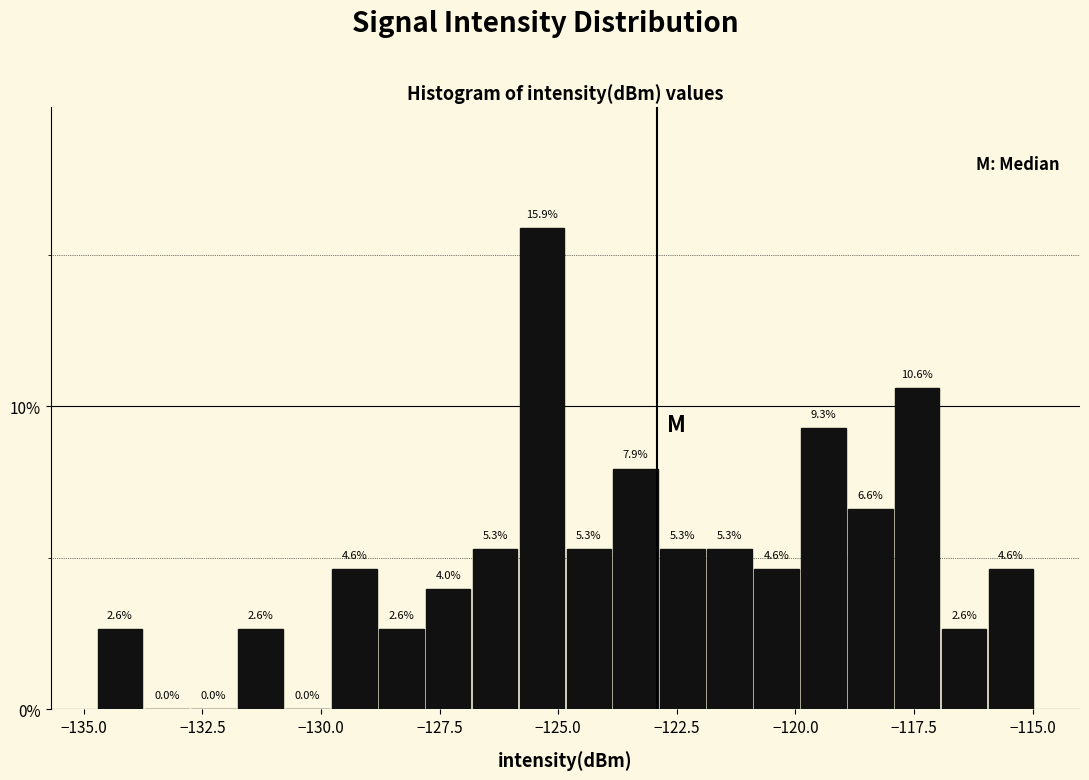

Read against the x-axis, roughly where is the centre of the tallest bar?

-125.5